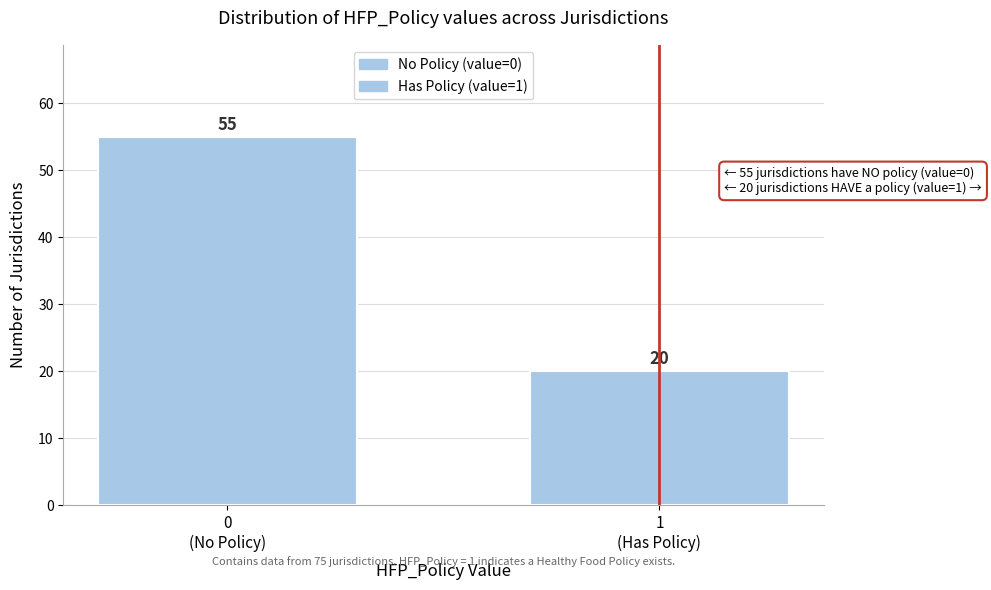

Reading left to right, transcribe all the data shown in this chart.

55	20